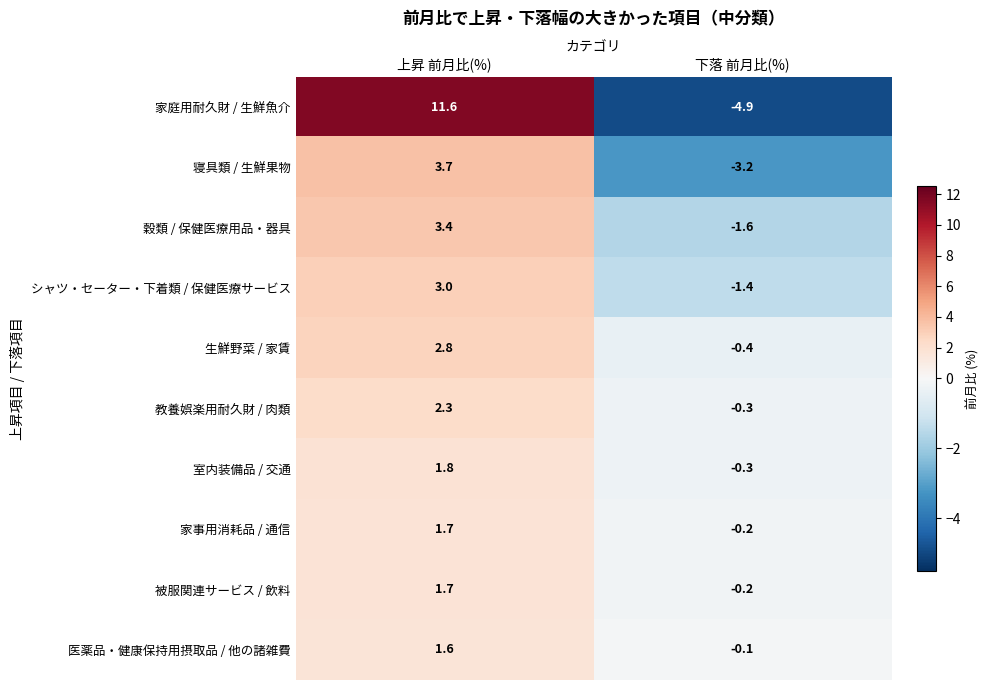

What is the minimum value shown in the chart?

-4.9